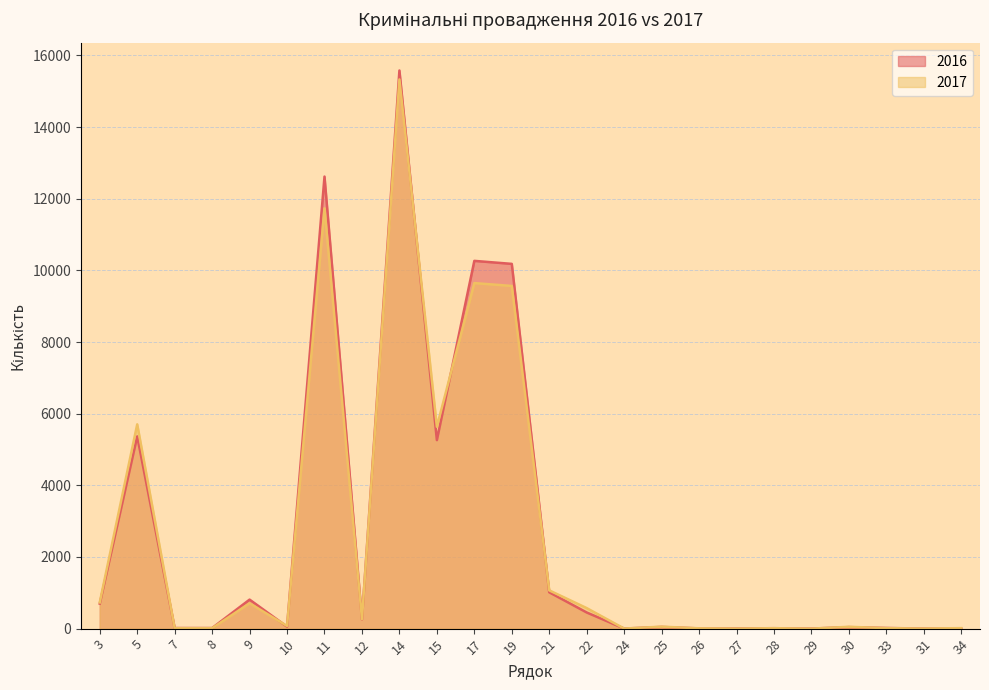

What is the label of the 5th point from the right?

29